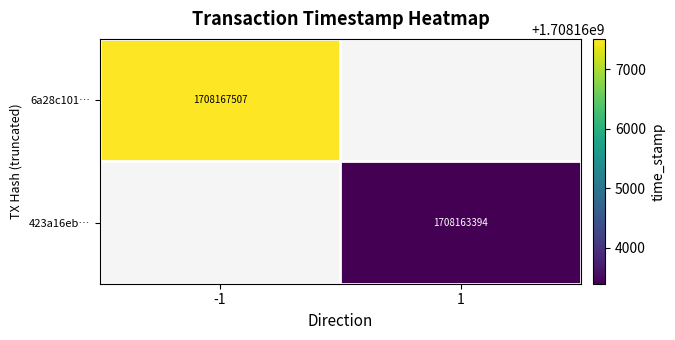

True or false: 423a16eb… has a value of 2378554381.6 at 1.

False